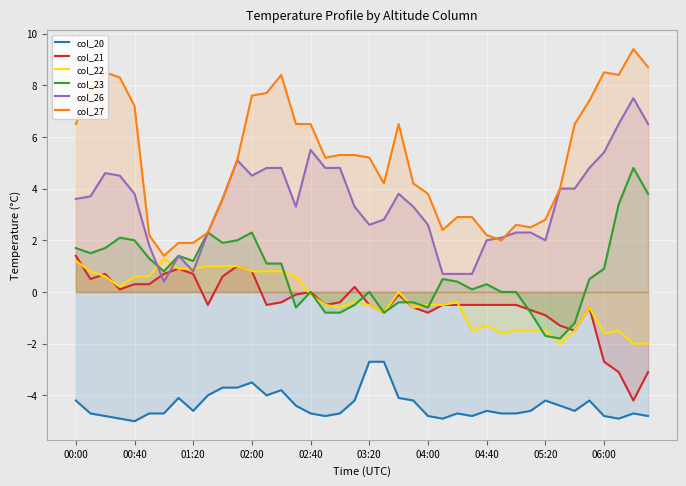

What is the minimum value for col_21?

-4.2